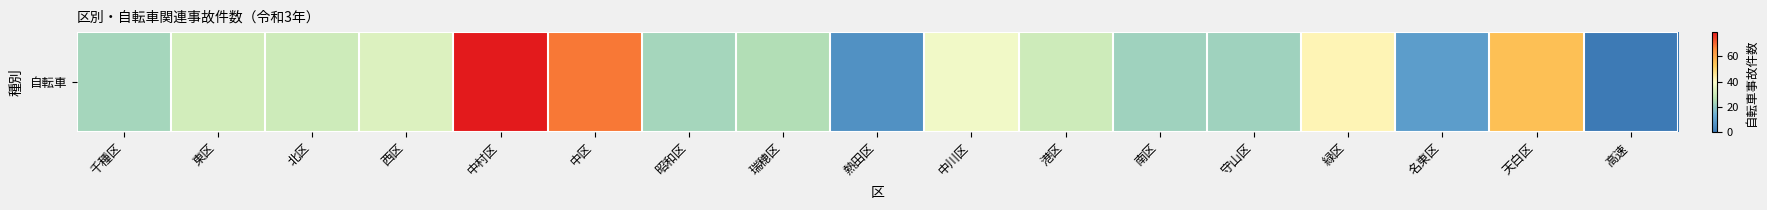

What is the difference between the second highest and second lowest values?

62